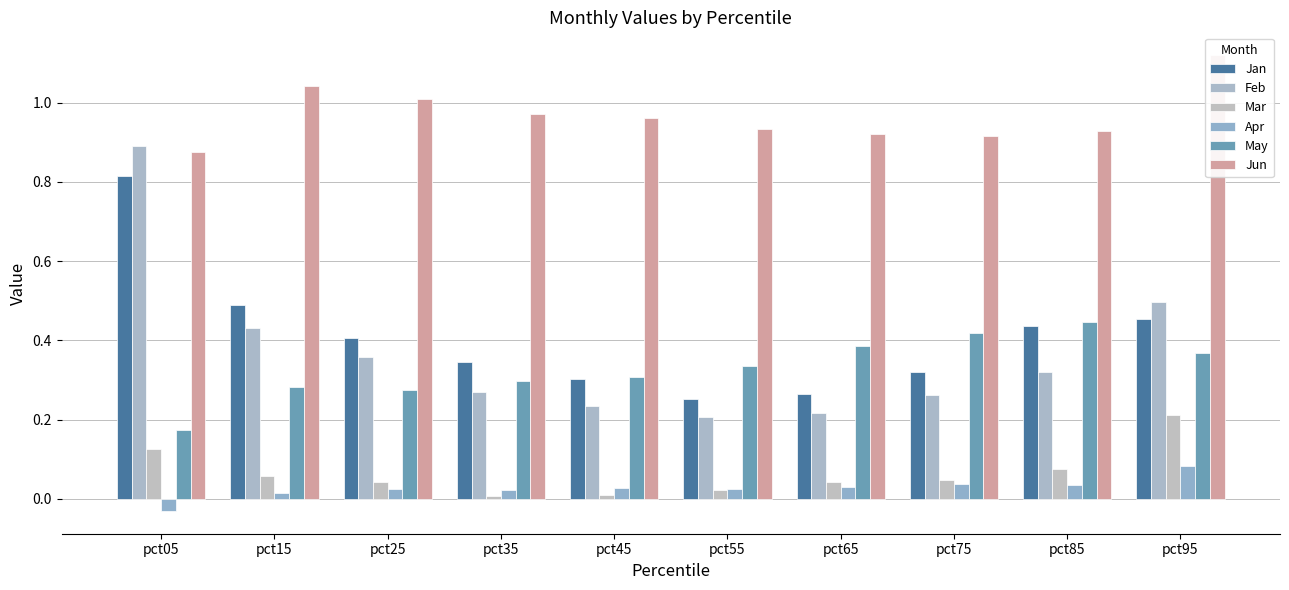

The value of May at pct25 is 0.1. True or false?

False